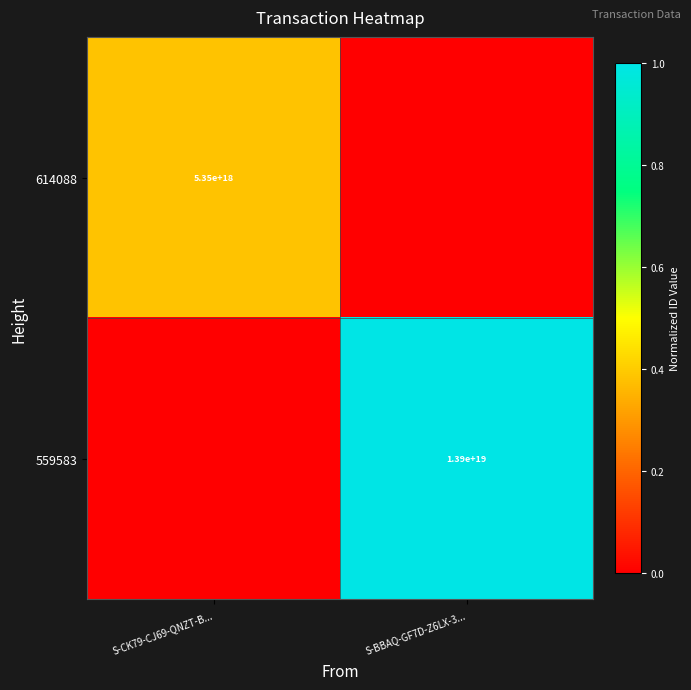

The 559583 series shows 13900000000000000000 at S-BBAQ-GF7D-Z6LX-3.... True or false?

True